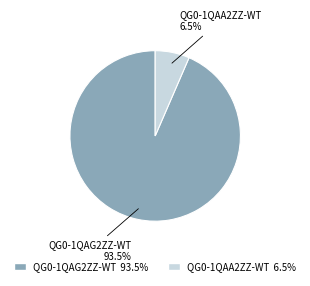

What percentage do QG0-1QAA2ZZ-WT and QG0-1QAG2ZZ-WT together represent?

100.0%